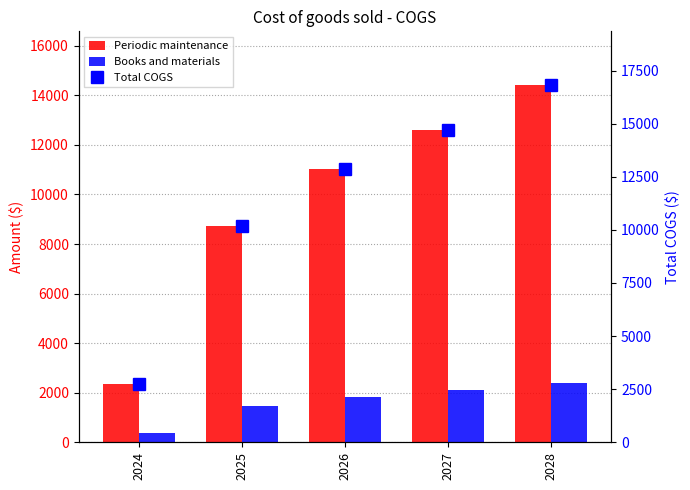

What is the maximum value shown in the chart?

16823.7